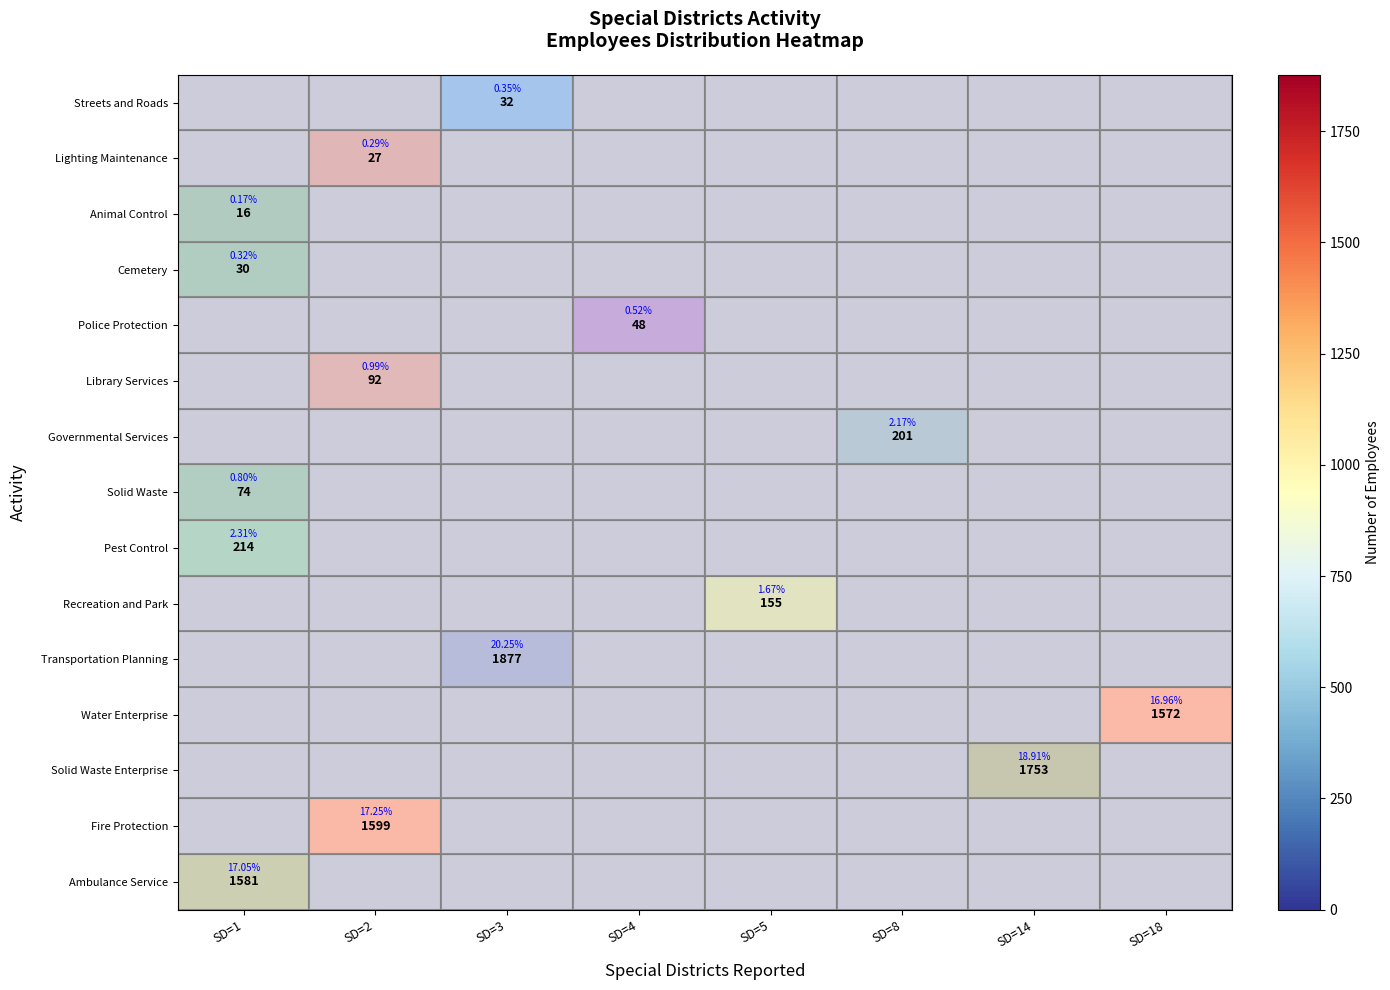

At how many categories does at least one series exceed 1020?

5